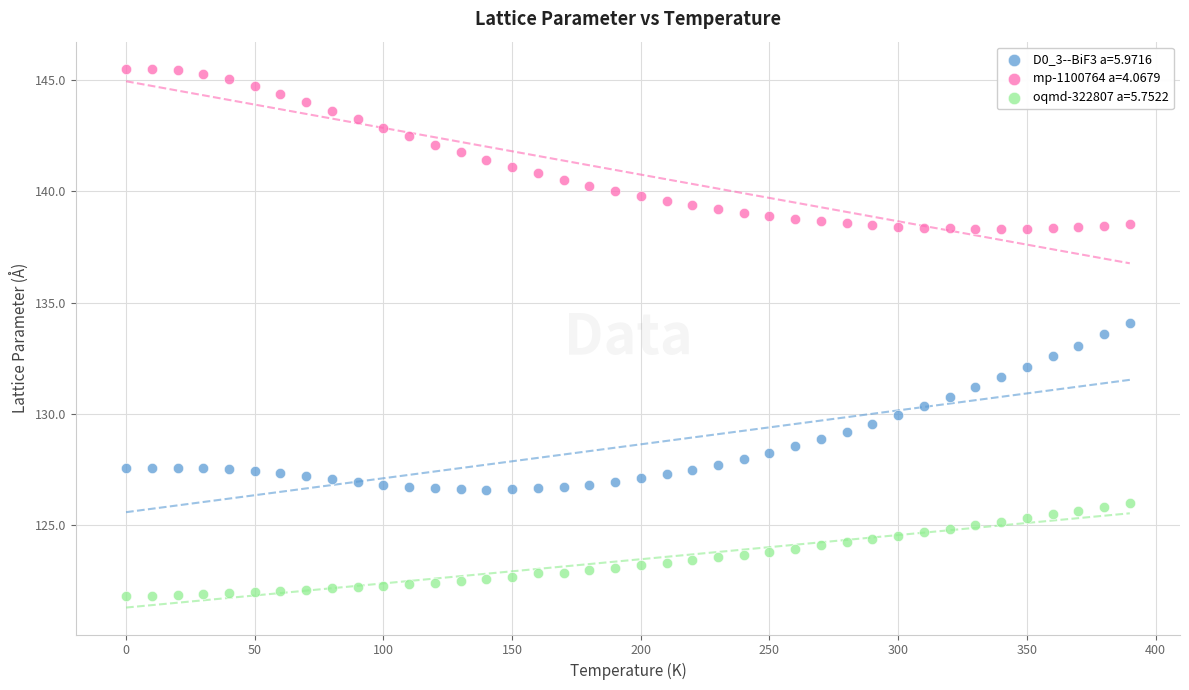

What is the X range (max minus min) for the scatter plot?

390.0